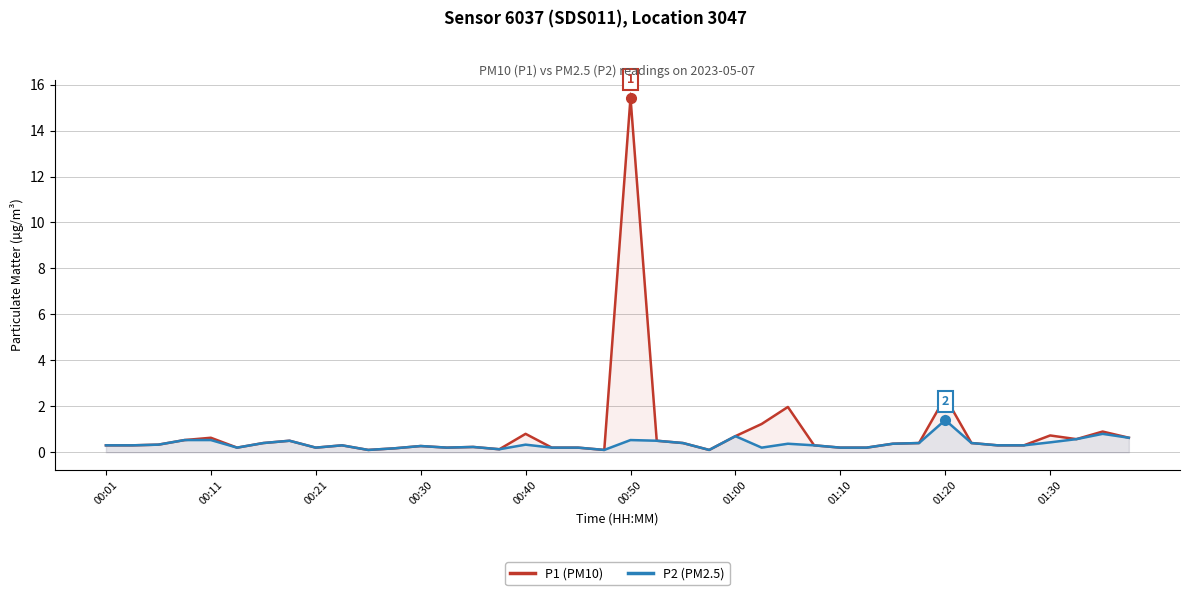

True or false: P2 (PM2.5) and P1 (PM10) intersect in this chart.

False